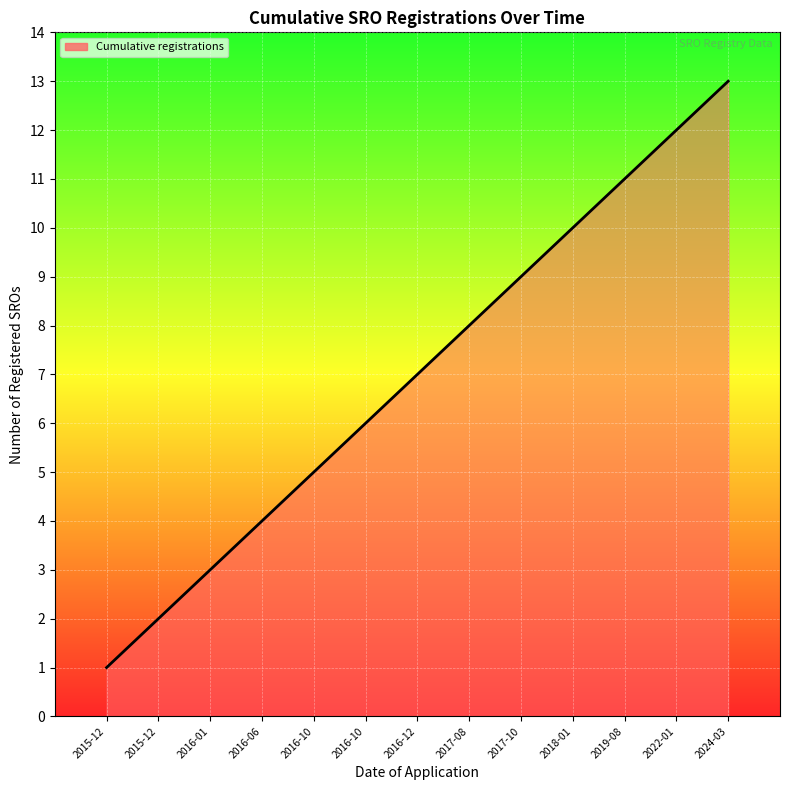

What is the label of the 3rd point from the left?

2016-01